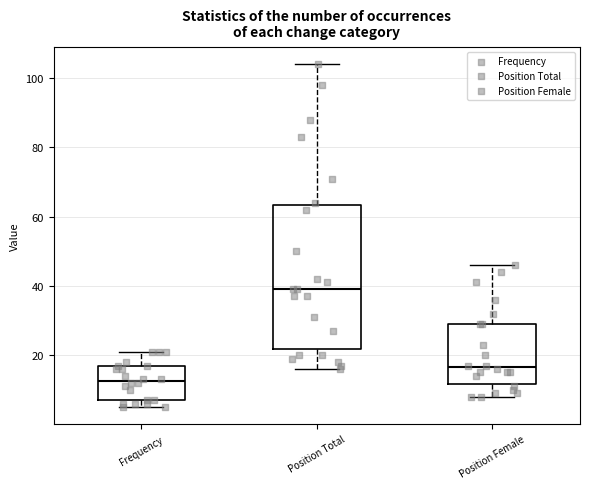

Reading left to right, read every box against the y-axis: the position of its median line, the range the box covers, and the ends of its whiskers. The values are not printed on the chart, so give them approximately, as read against the axis.

Frequency: median 12, box 8 to 16, whiskers 6 to 22
Position Total: median 40, box 22 to 64, whiskers 16 to 104
Position Female: median 16, box 12 to 30, whiskers 8 to 46